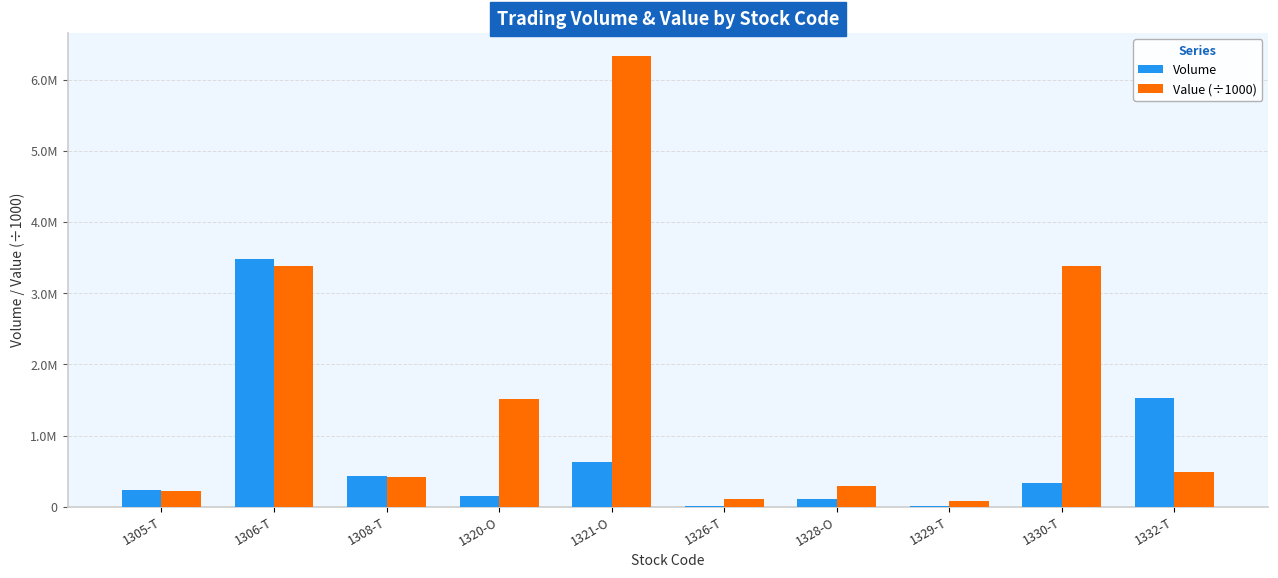

Between 1321-O and 1305-T, which is larger?

1321-O